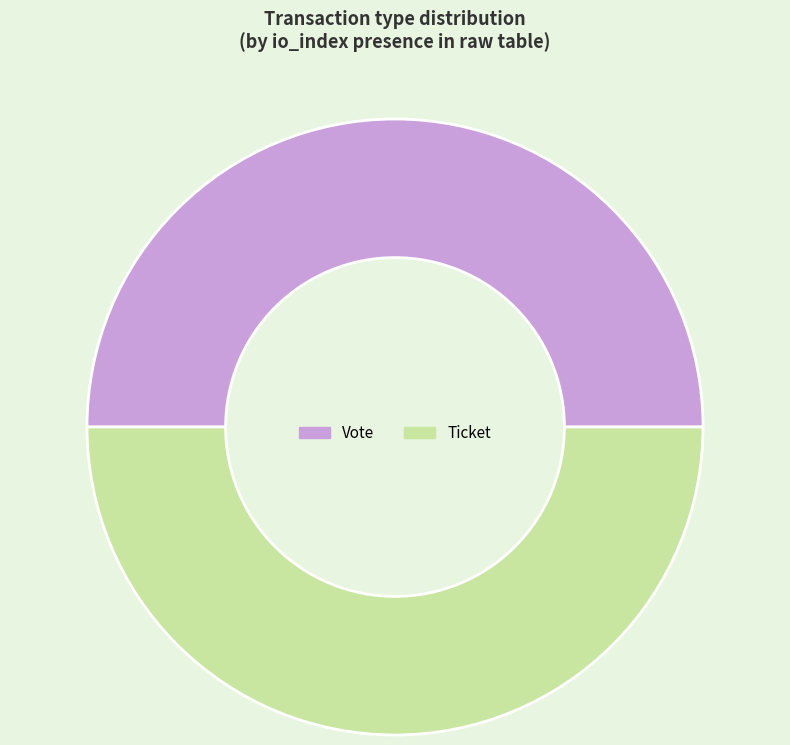

The Ticket slice represents 38% of the pie. True or false?

False